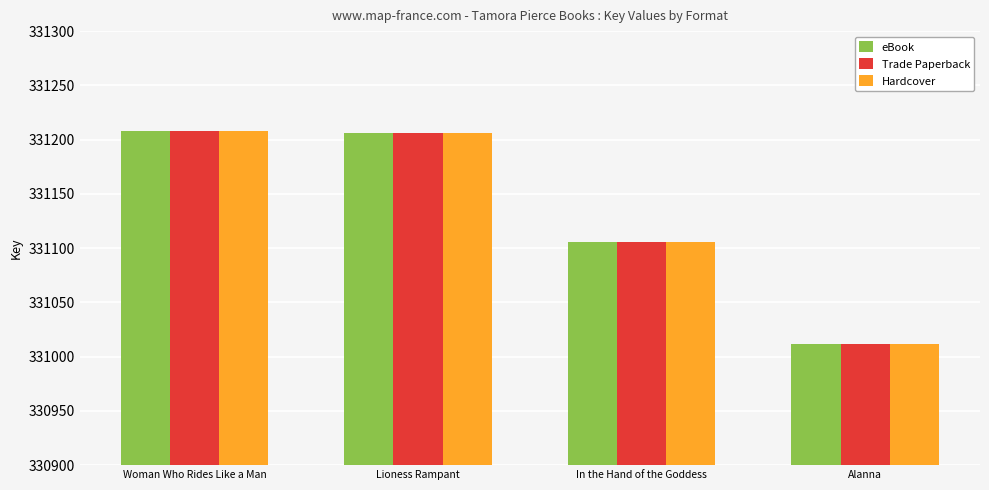

The value of Trade Paperback at Alanna is 331012. True or false?

True